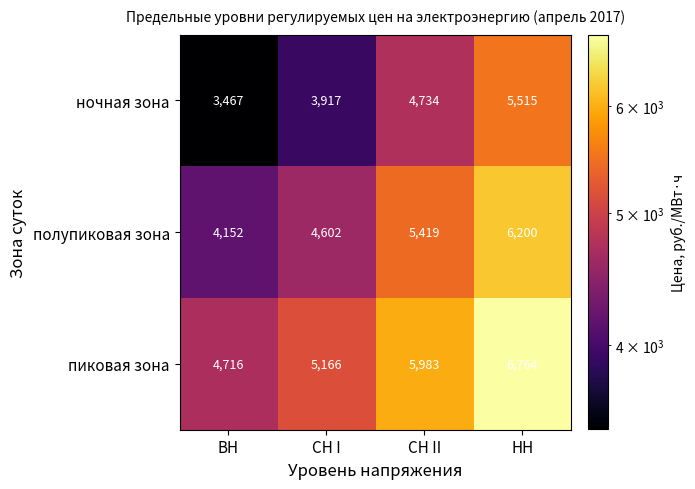

At which category is the sum across all series the highest?

НН